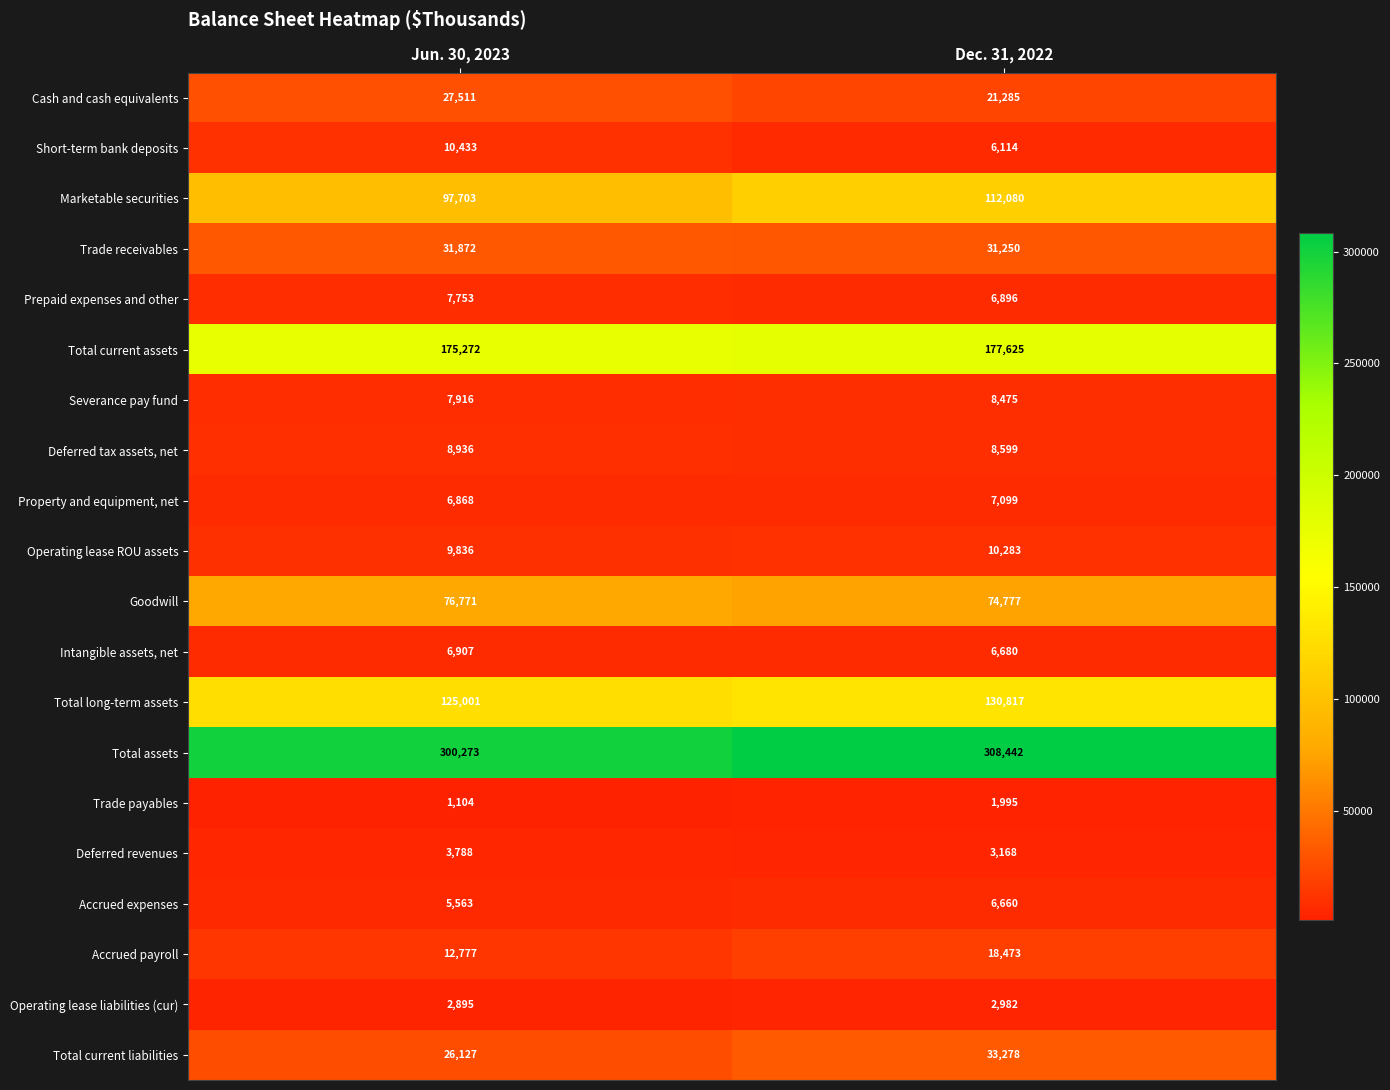

At which label is Total long-term assets closest to 127909?

Jun. 30, 2023